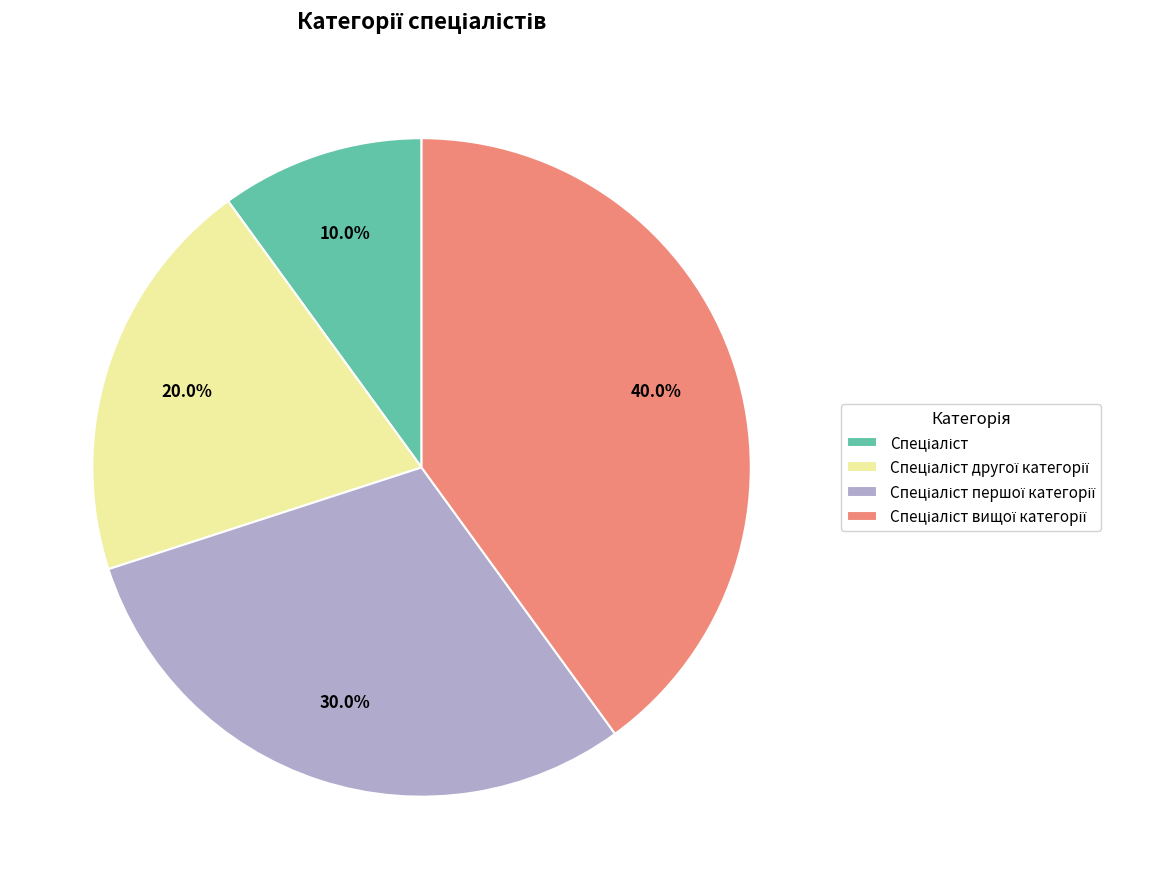

Does any single category account for the majority?

No